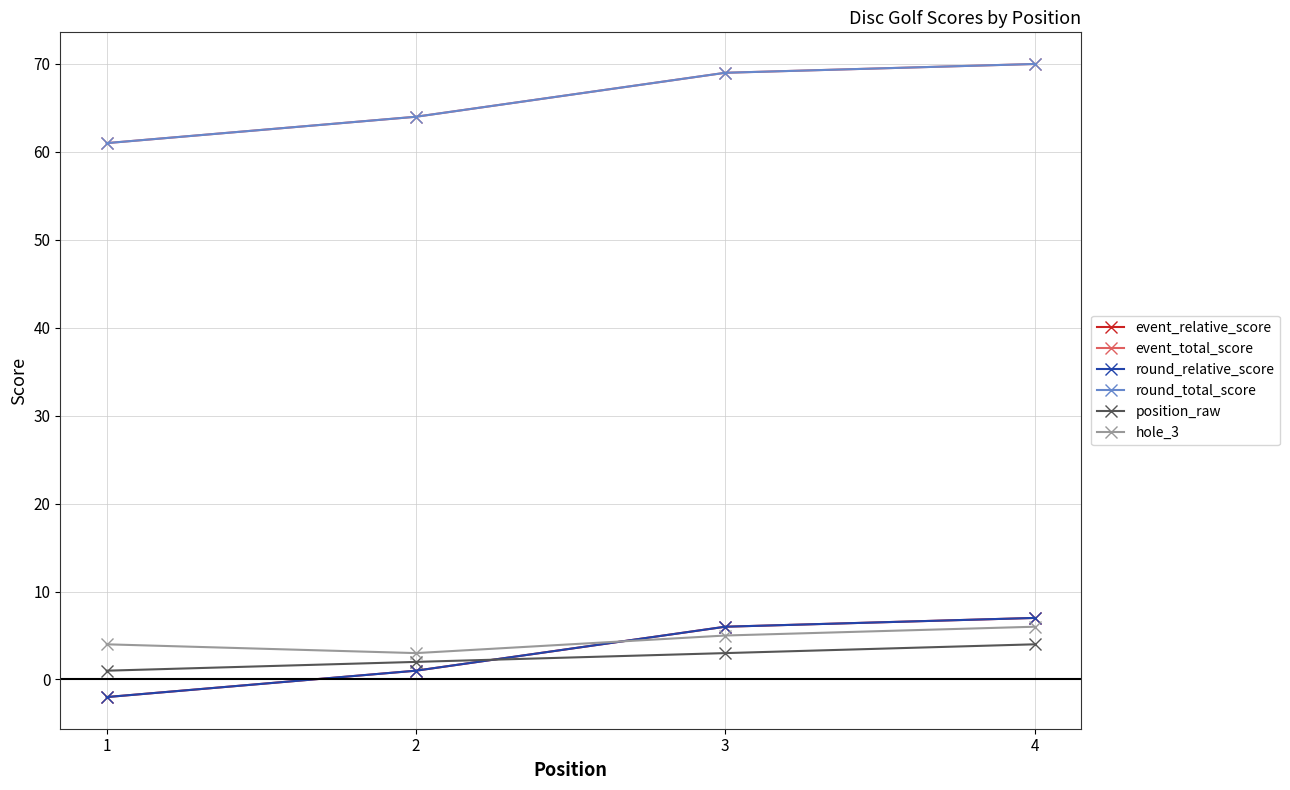

Reading right to left, transcribe all the data shown in this chart.

event_relative_score: 7	6	1	-2
event_total_score: 70	69	64	61
round_relative_score: 7	6	1	-2
round_total_score: 70	69	64	61
position_raw: 4	3	2	1
hole_3: 6	5	3	4